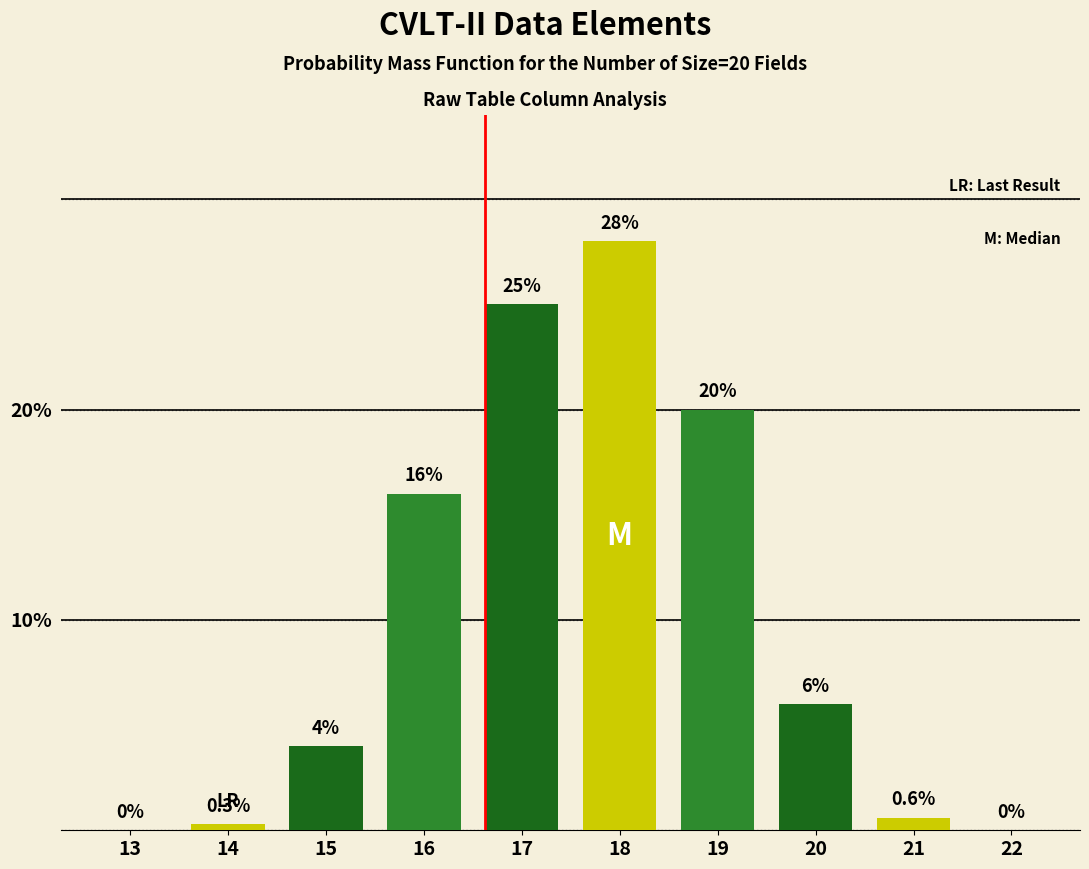

What is the change in value from 13 to 20?

+6.0